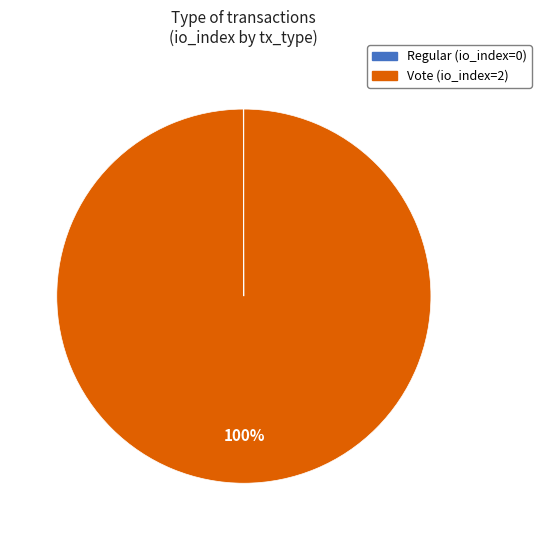

What percentage is the Vote slice, to the nearest percent?

100%